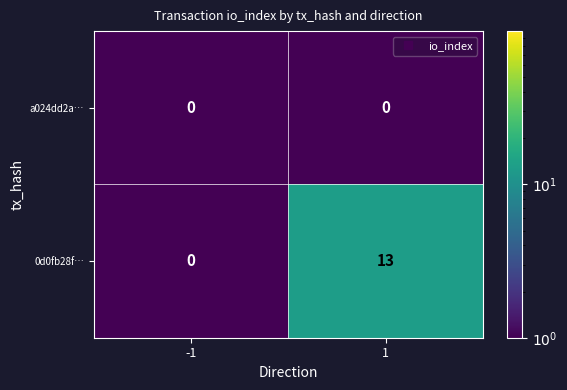

What is the difference between the maximum and minimum values in the 0d0fb28f… series?

13